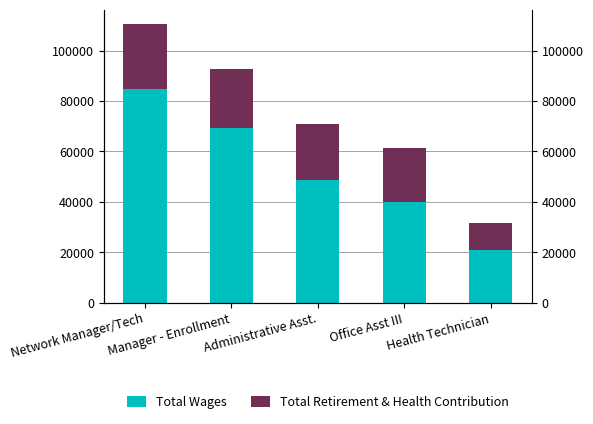

Which has a higher value, Office Asst III or Administrative Asst.?

Administrative Asst.